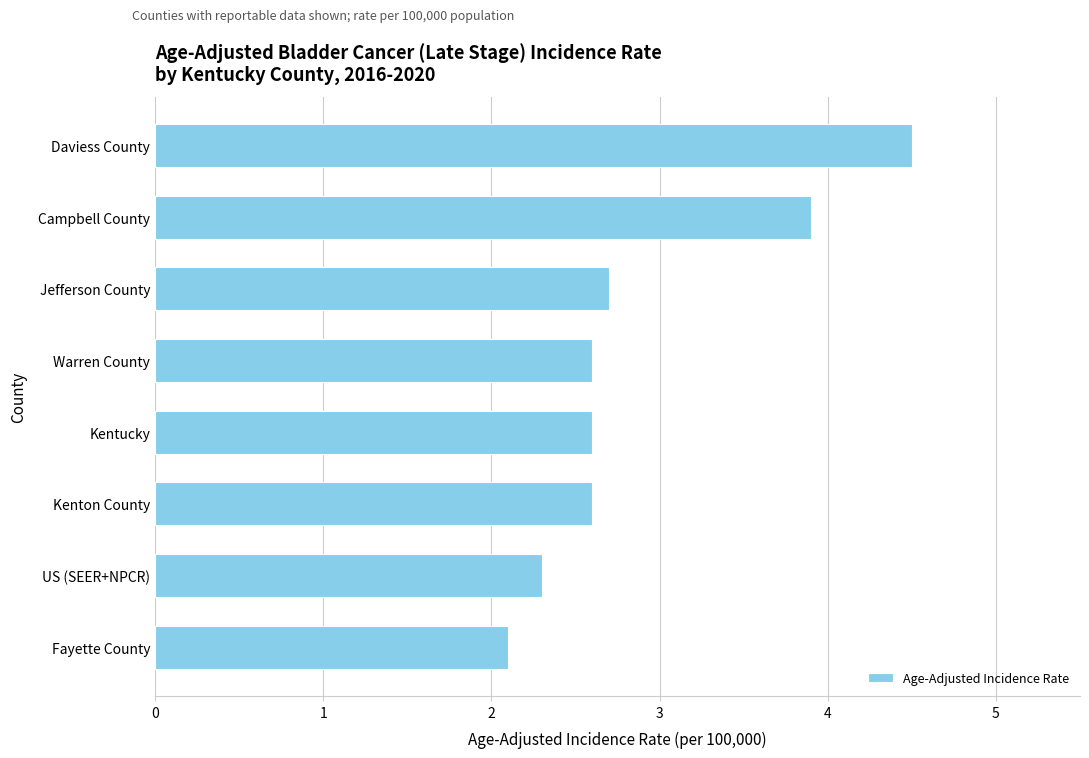

What is the average value?

2.9